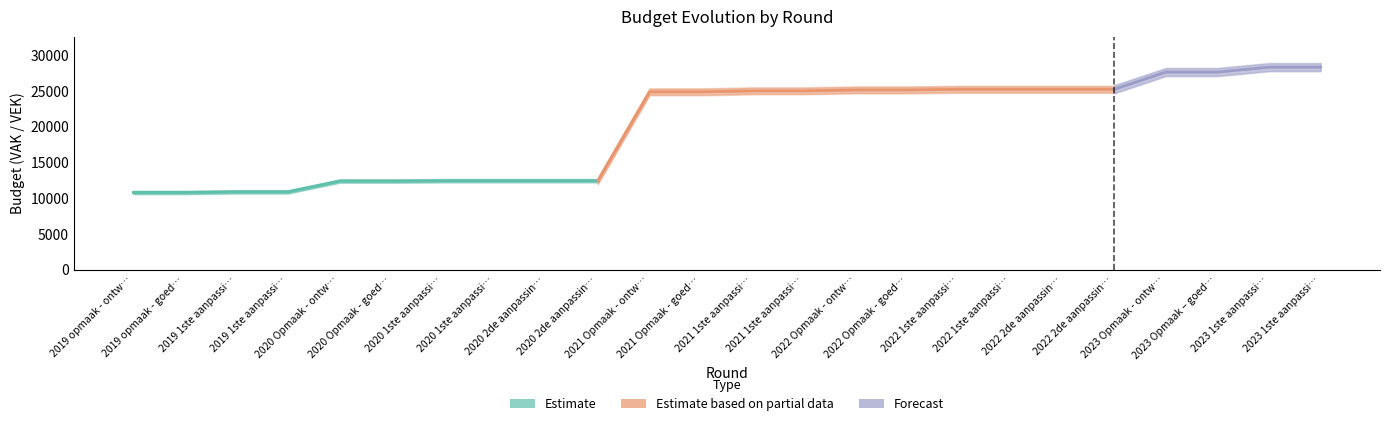

Does the chart display data point markers on the line(s)?

No